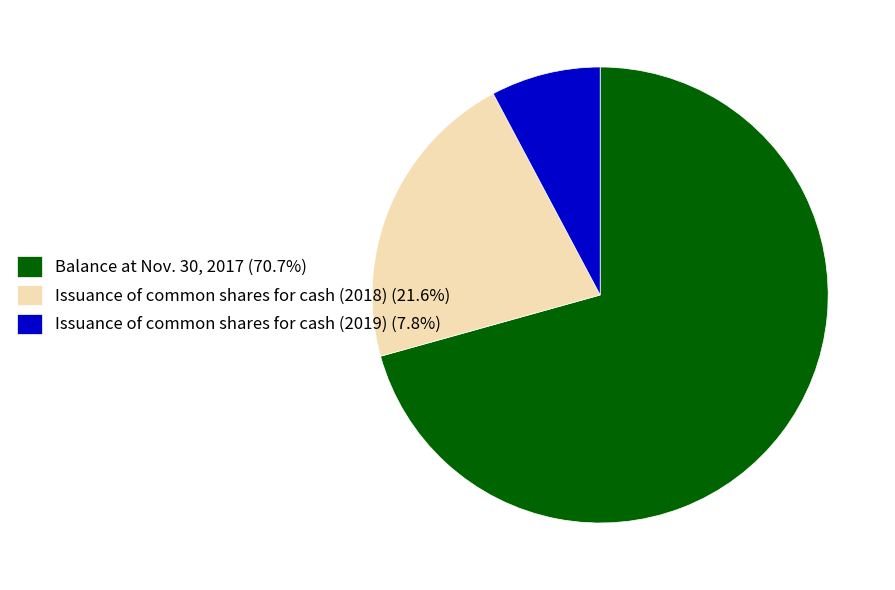

Approximately how many times larger is the value at Issuance of common shares for cash (2019) (7.8%) compared to Issuance of common shares for cash (2018) (21.6%)?

0.4